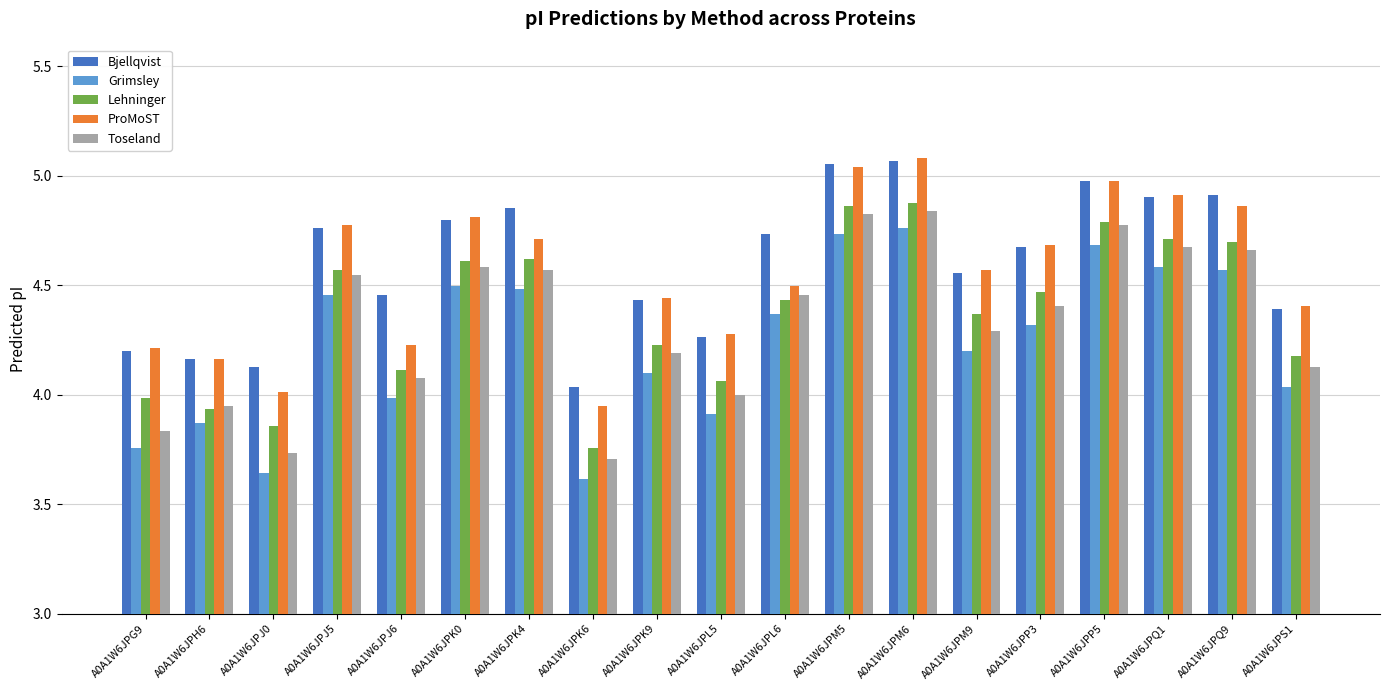

What is the spread (max minus min) of values at A0A1W6JPM6?

0.3